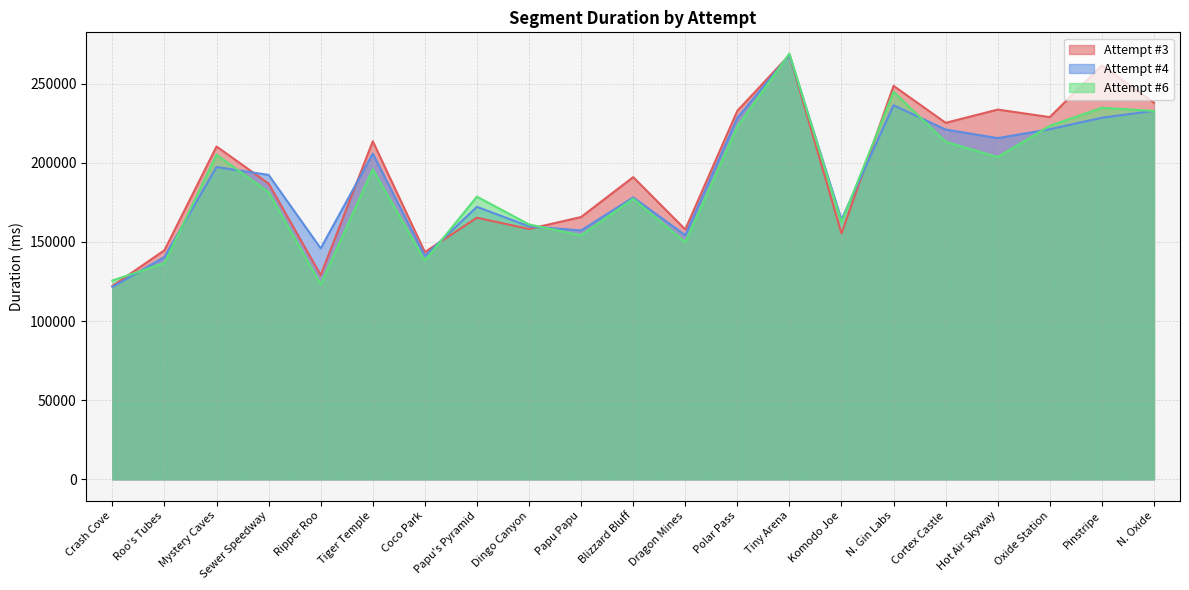

What is the sum of the Attempt #6 values at Ripper Roo and N. Gin Labs?

368108